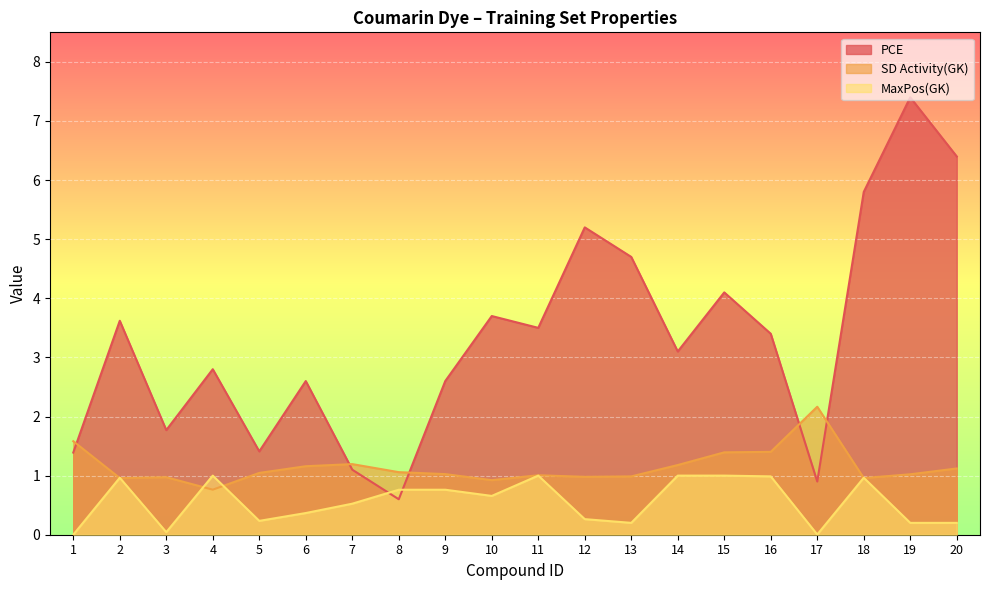

How many data points in SD Activity(GK) are above 1?

13